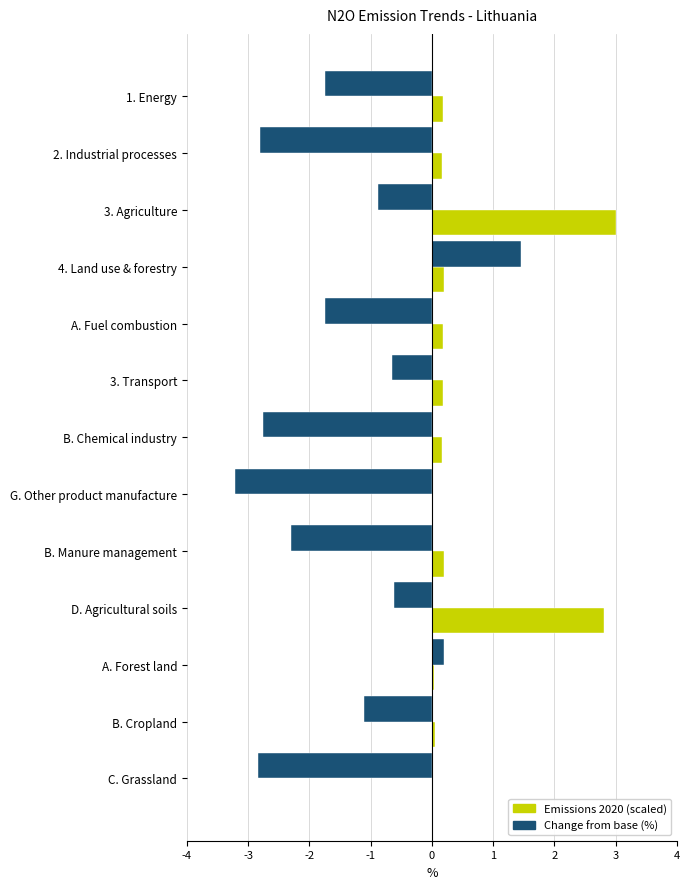

The value of Change from base (%) at 1. Energy is -1.7. True or false?

True